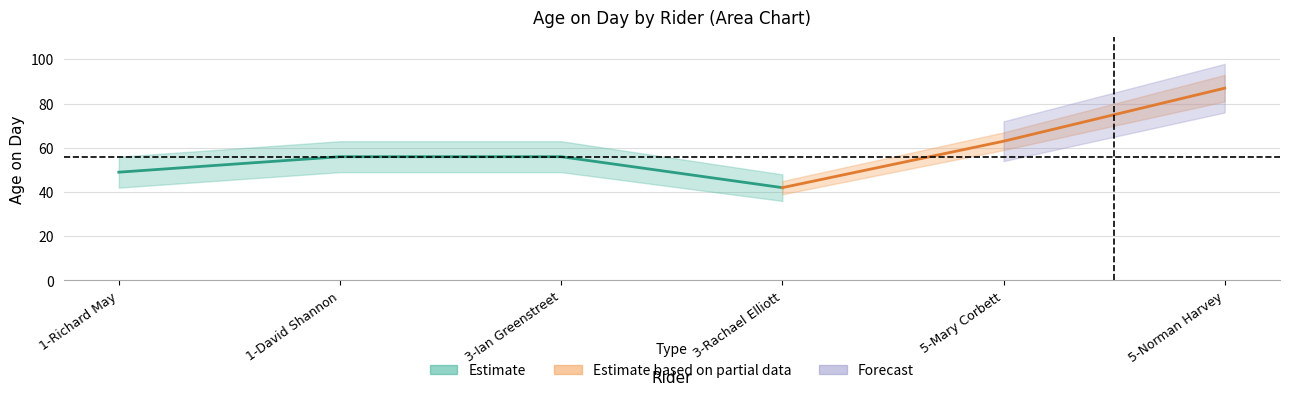

What is the label of the 6th point from the right?

1-Richard May